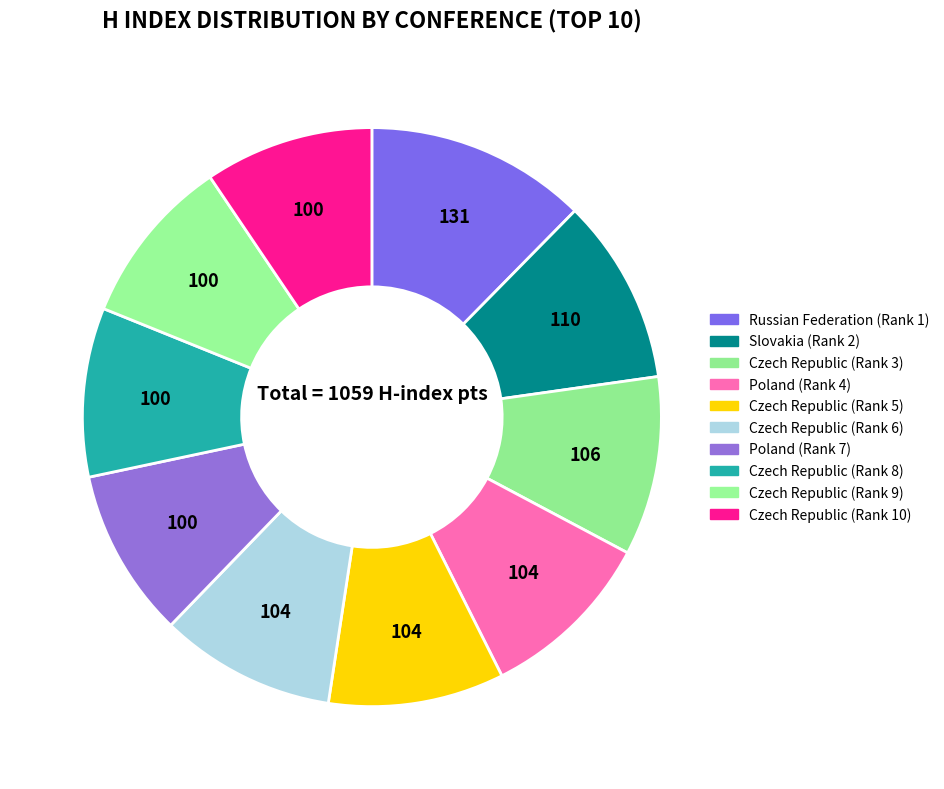

What percentage is the Czech Republic (Rank 9) slice, to the nearest percent?

9%